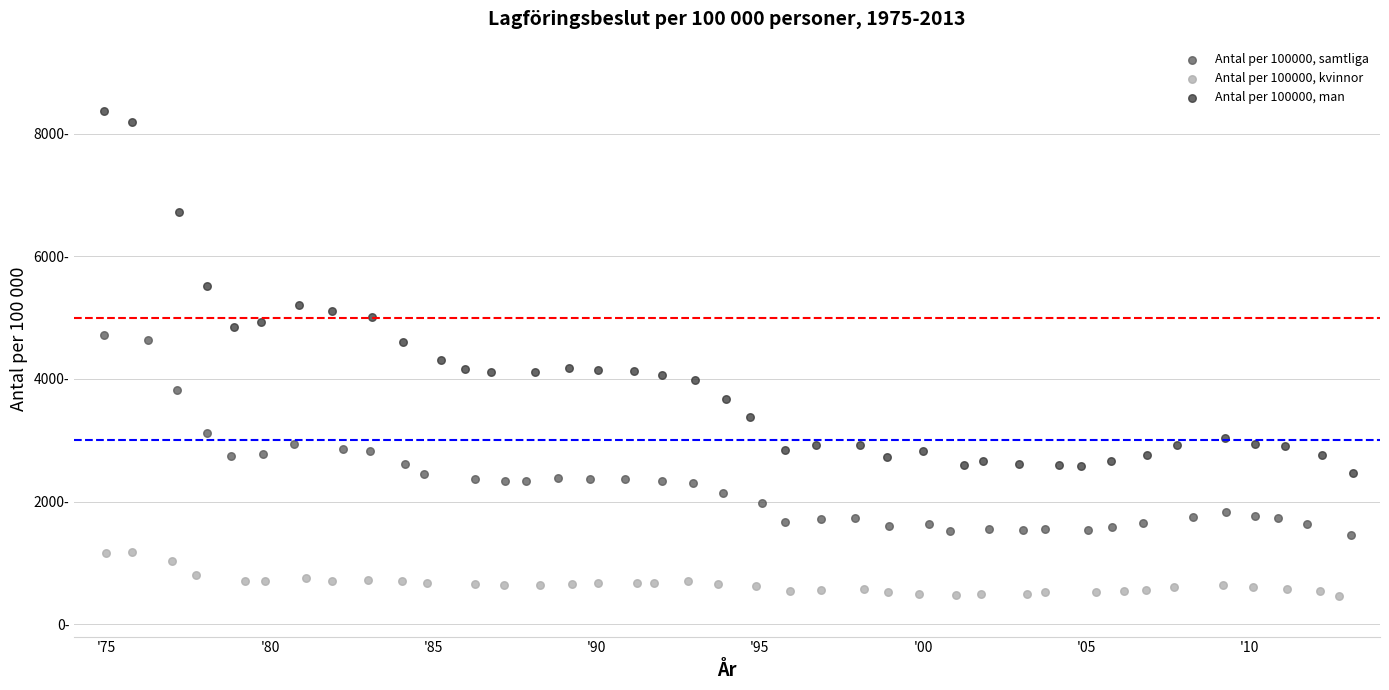

Which series contains the highest Y value?

Antal per 100000, man